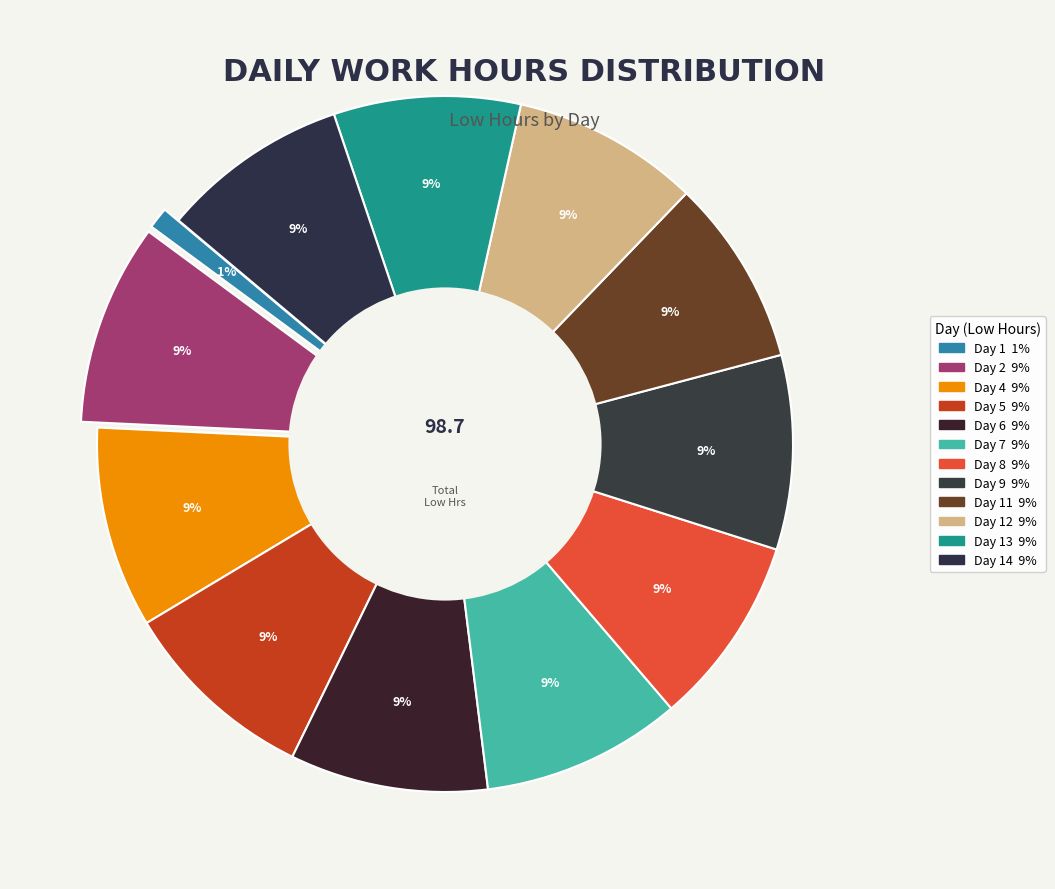

True or false: Day 5 accounts for 18% of the total.

False